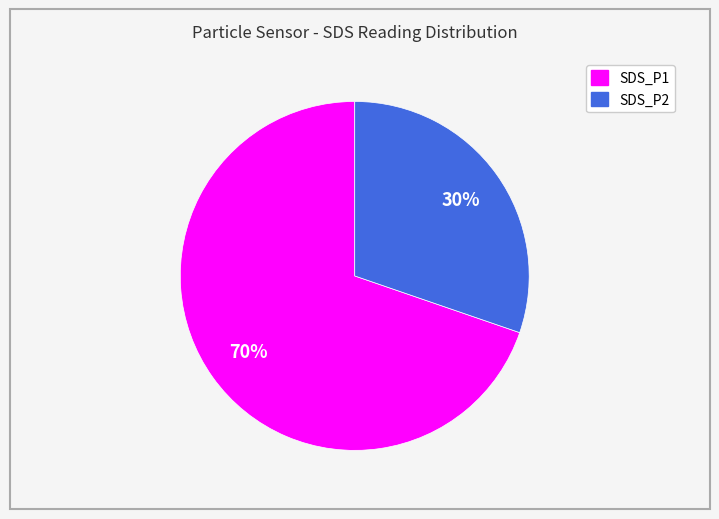

True or false: SDS_P2 accounts for 30% of the total.

True